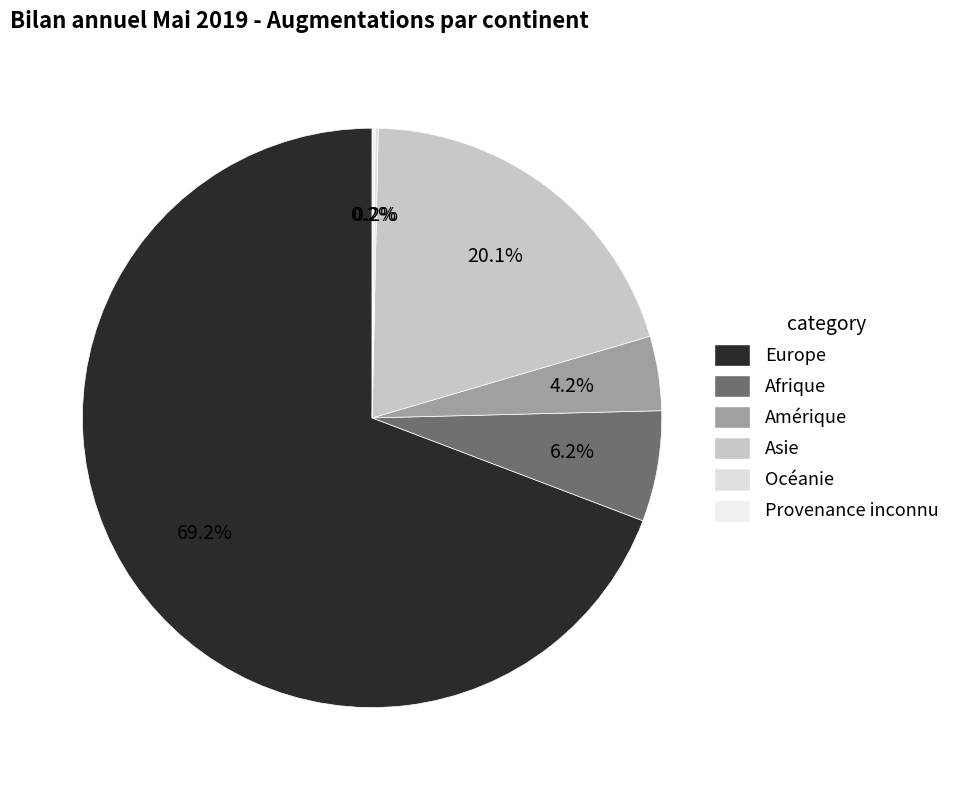

Which category has the biggest portion of the pie?

Europe